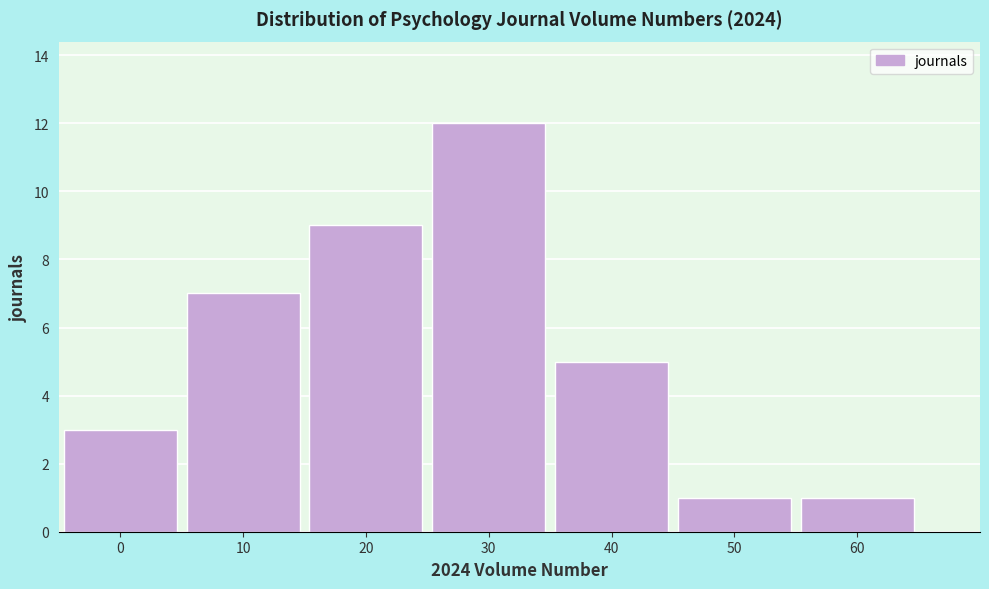

Reading left to right, what are all the values shown in this chart?

3	7	9	12	5	1	1